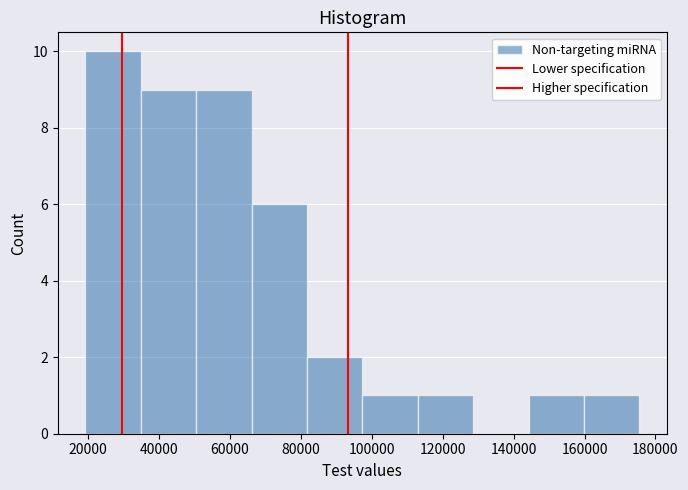

Reading left to right, transcribe this chart: for each bar, give the range it covers on the x-axis and its height. Neither the bar edges nor the heights are printed on the chart, so give them approximately, as read against the axes.

20000 to 34000: 10
34000 to 50000: 9
50000 to 66000: 9
66000 to 82000: 6
82000 to 98000: 2
98000 to 114000: 1
114000 to 128000: 1
128000 to 144000: 0
144000 to 160000: 1
160000 to 176000: 1